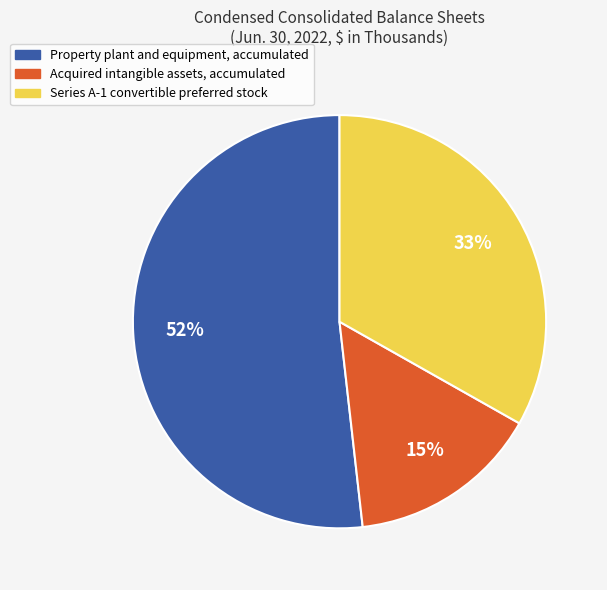

How many slices are in this pie chart?

3